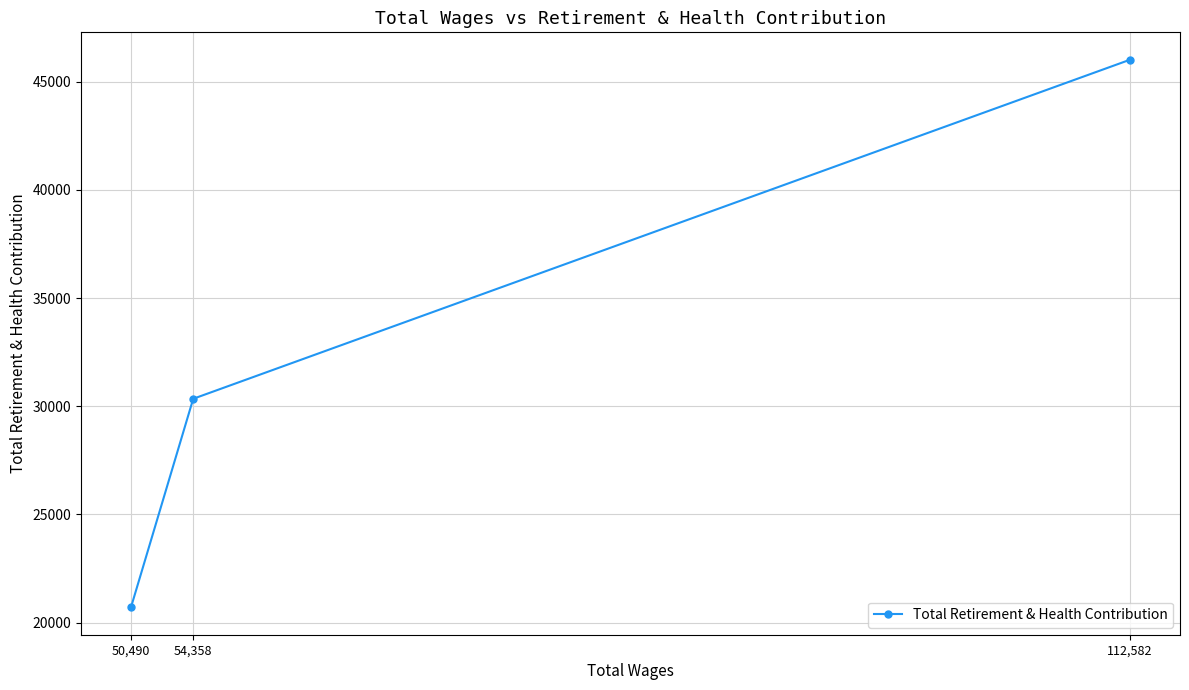

Where is the data nearest to the value 33359?

54,358